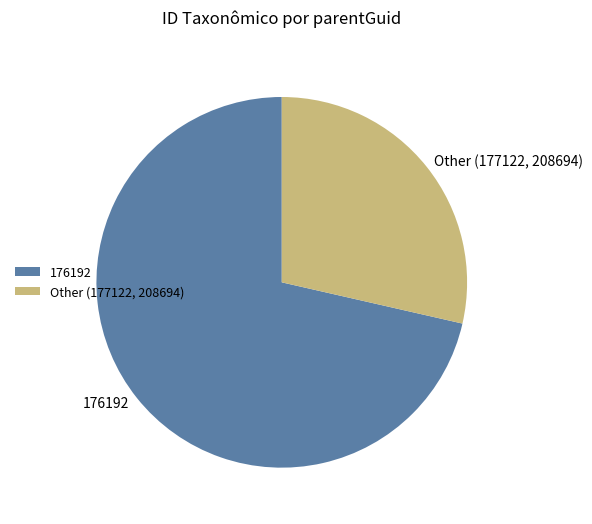

Which category has the smallest portion of the pie?

Other (177122, 208694)